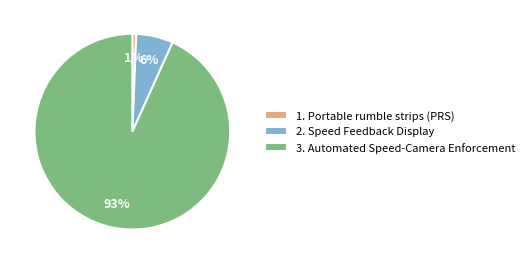

To the nearest percent, what is the difference between the 2. Speed Feedback Display and 3. Automated Speed-Camera Enforcement slice percentages?

87%